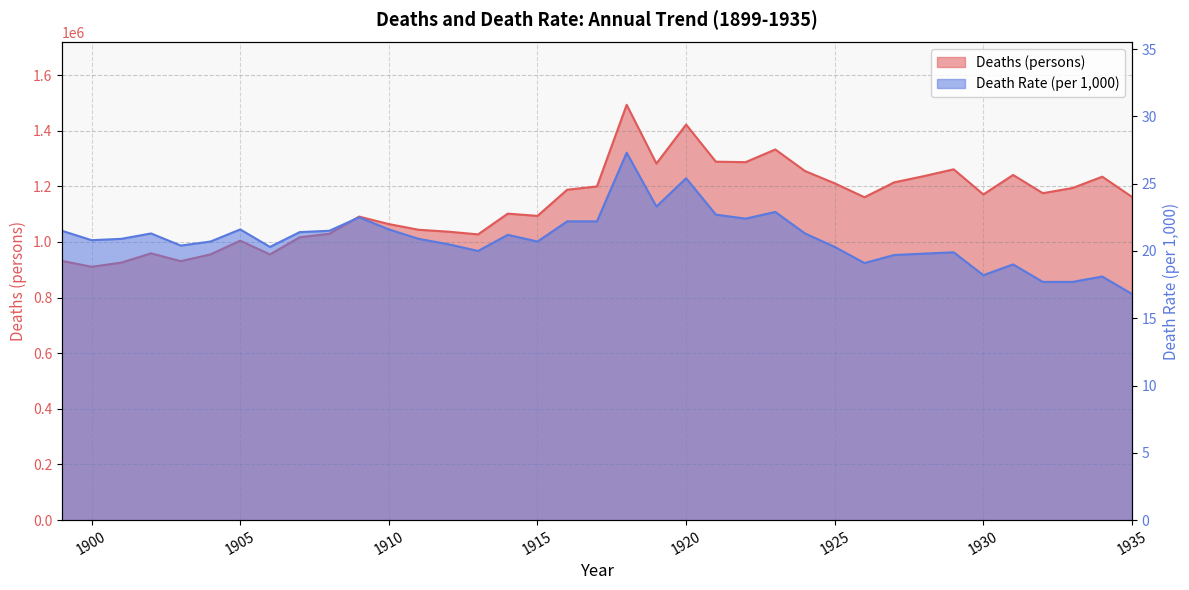

At which label does Death Rate (per 1000) reach its peak?

1918